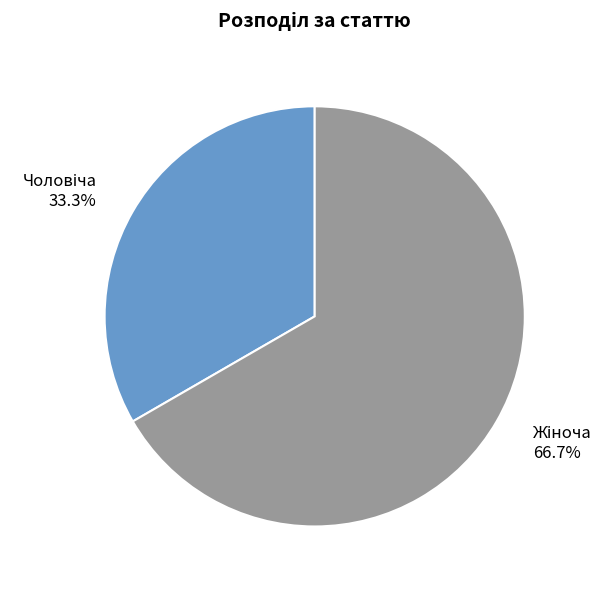

To the nearest percent, what is the average slice percentage?

50%